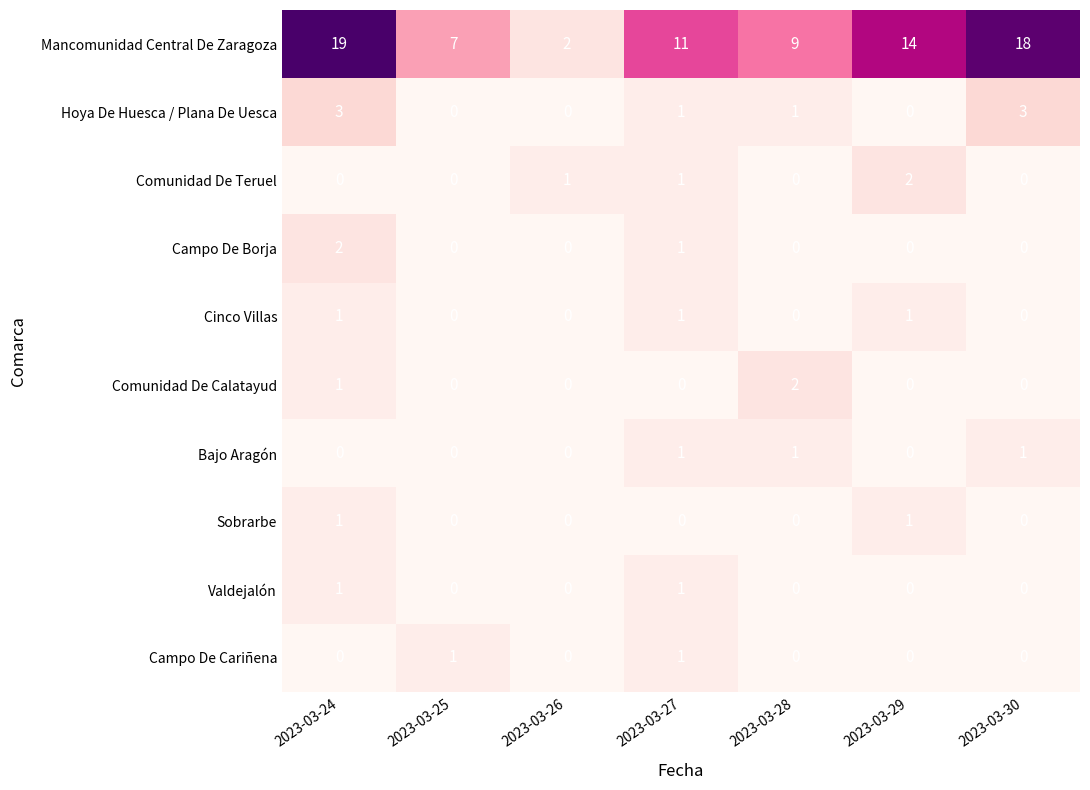

At which category is the sum across all series the highest?

2023-03-24